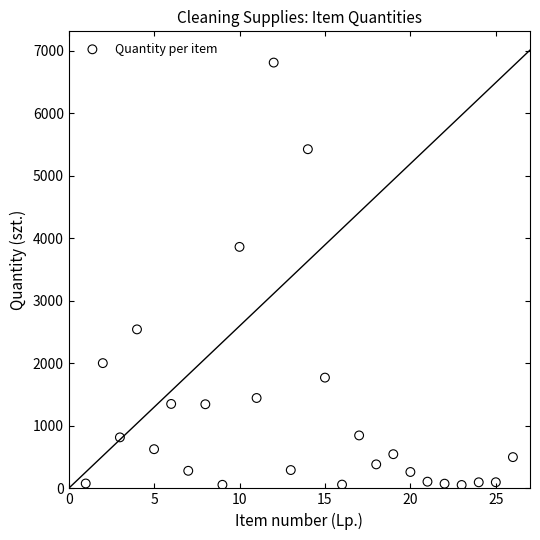

What is the range of Y values (max minus min)?

6759